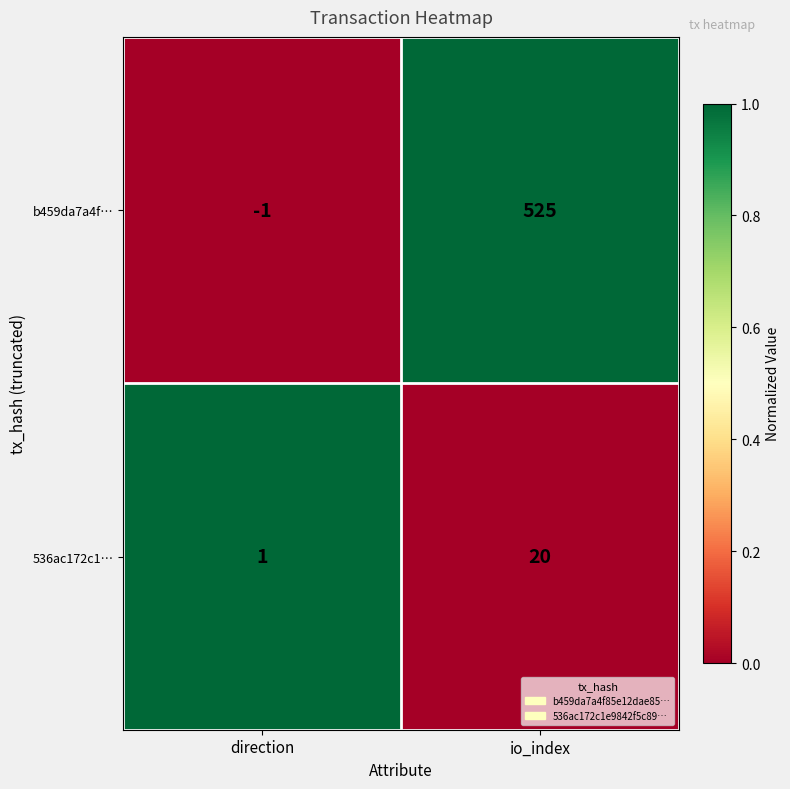

Reading right to left, list all the values displayed in this chart.

b459da7a4f…: 525	-1
536ac172c1…: 20	1